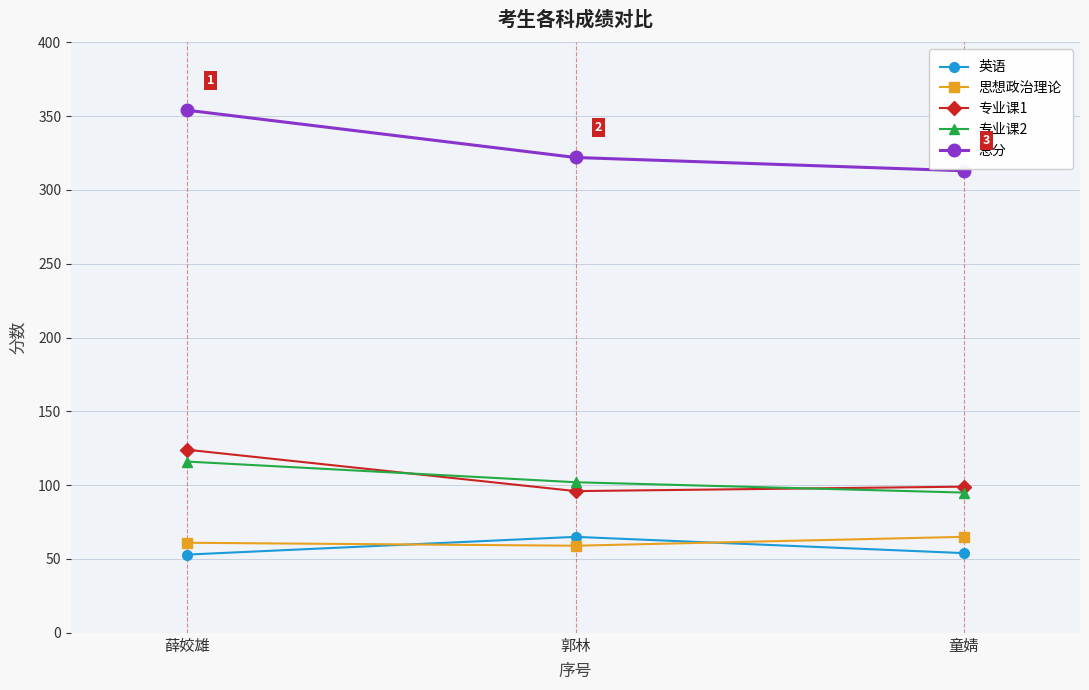

Which category has the highest value in the 思想政治理论 series?

童婧